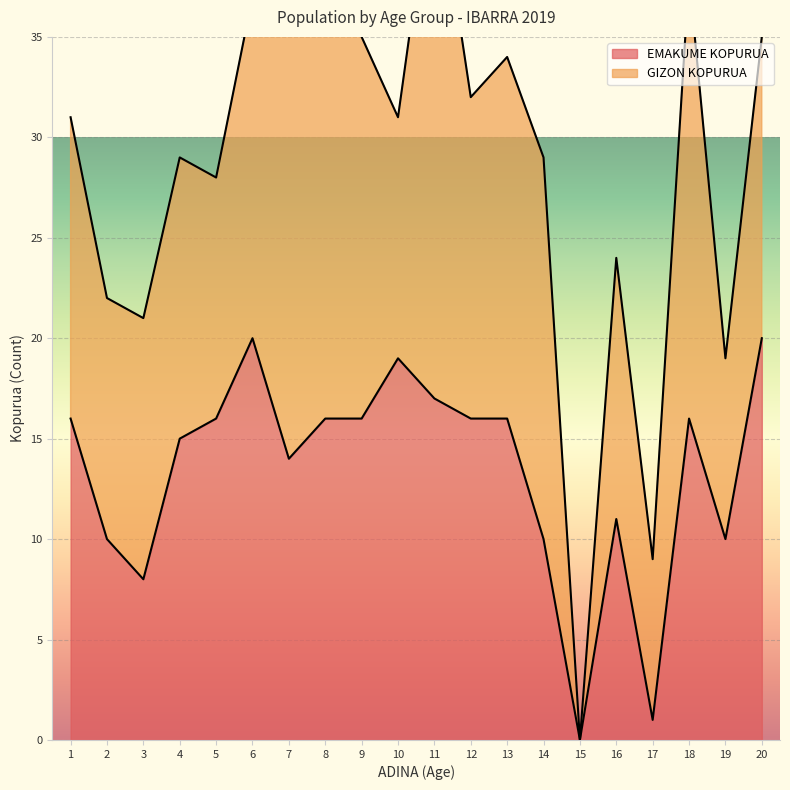

What is the average value?

13